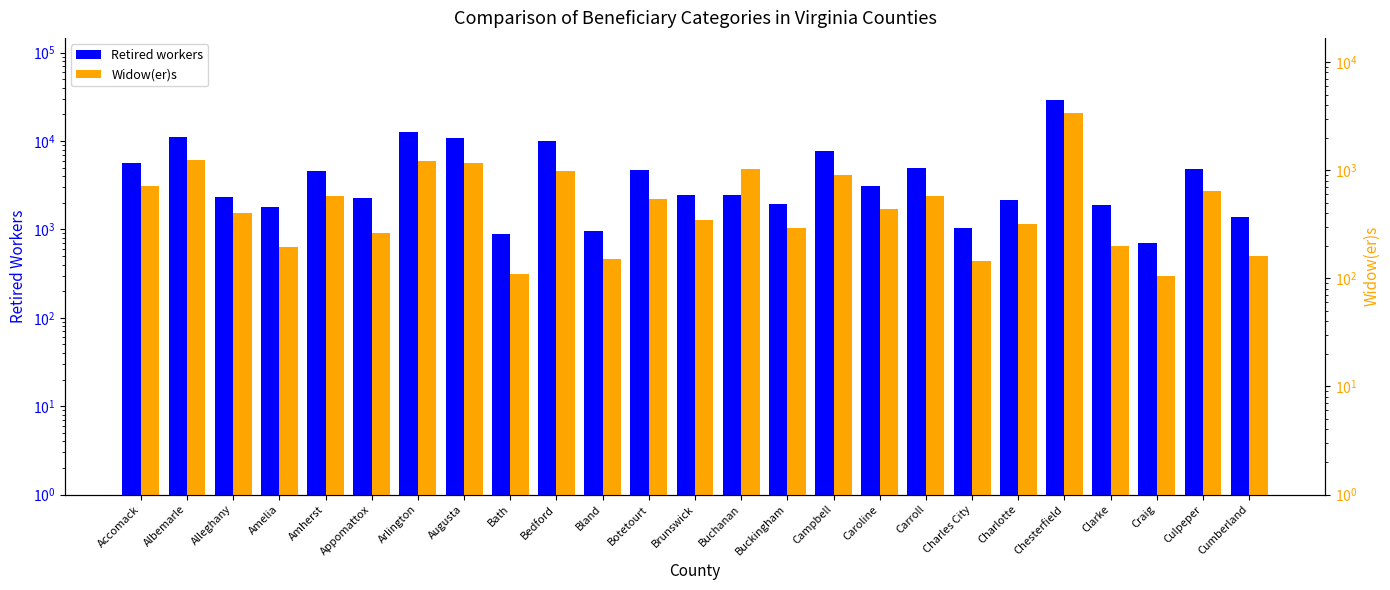

How many categories are shown in the chart?

25